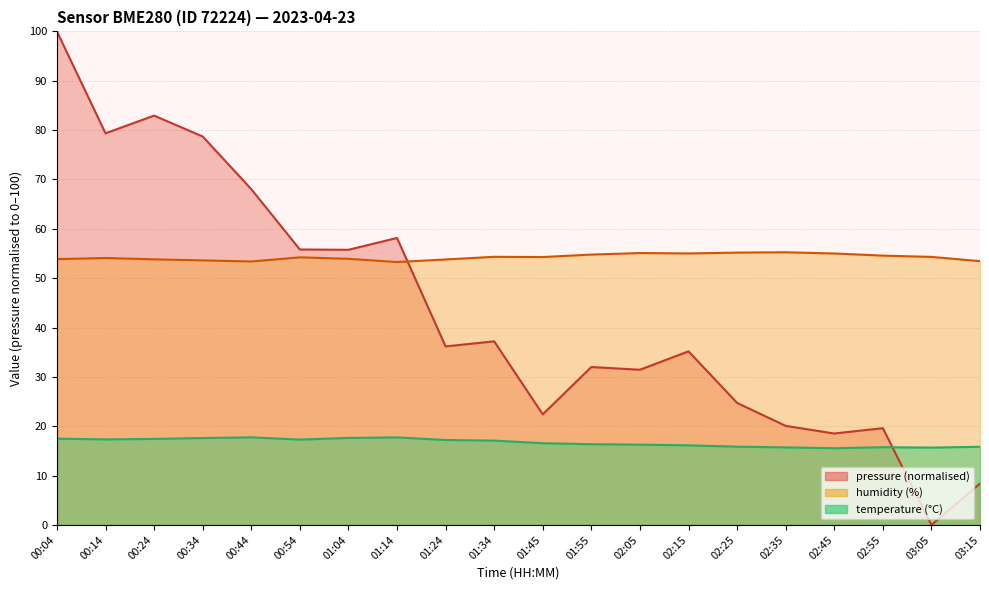

How many values in the pressure_scaled series are below 36?

10